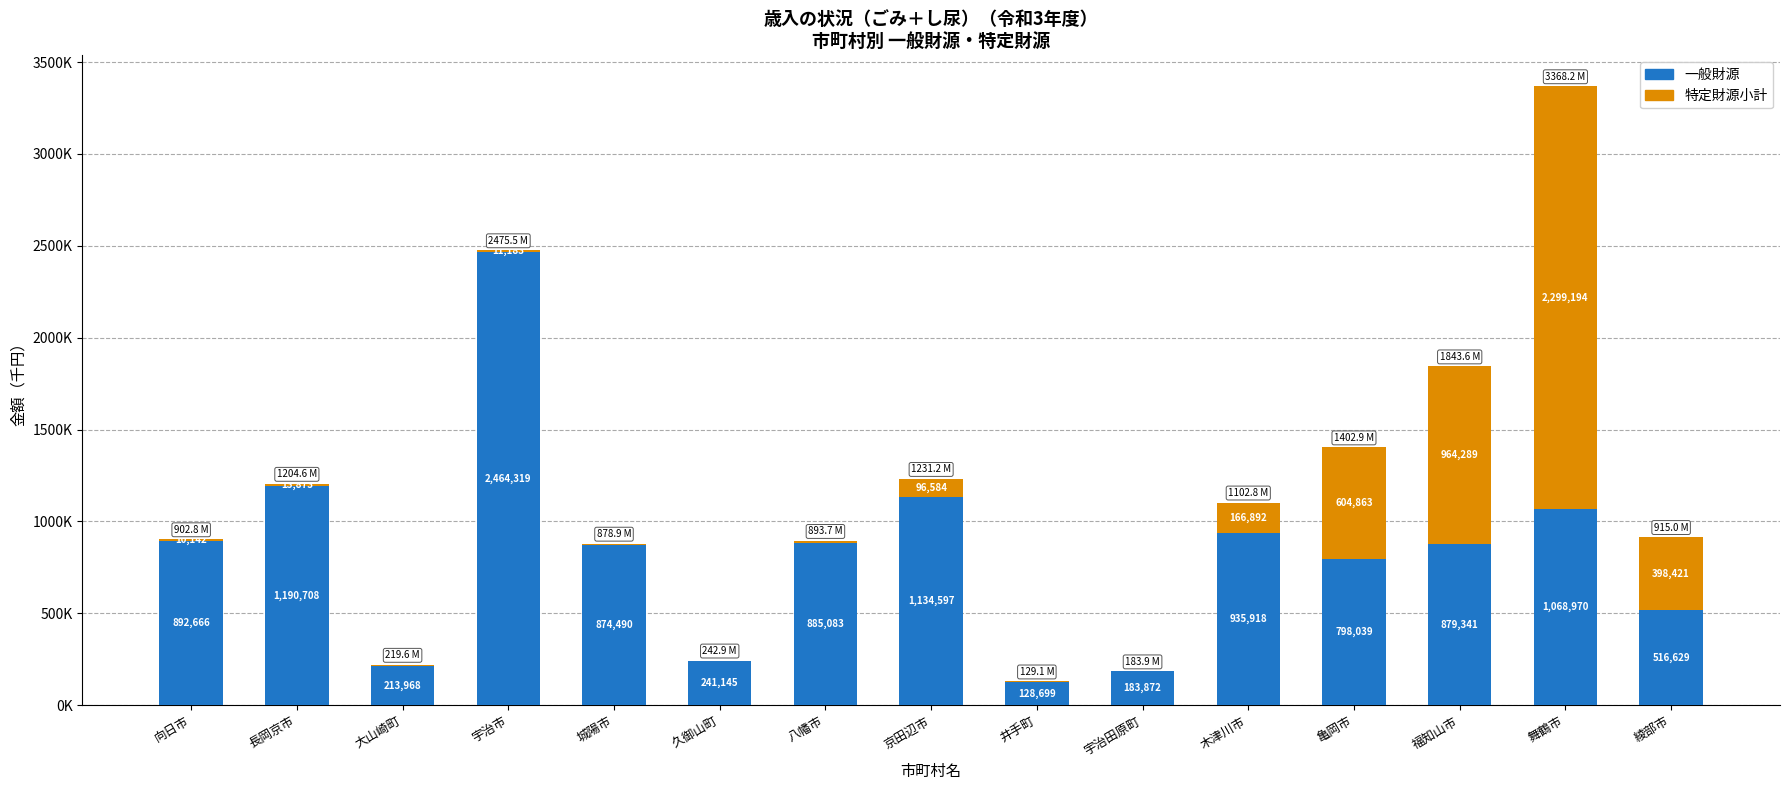

Where does the 一般財源 series first go above 879341?

向日市